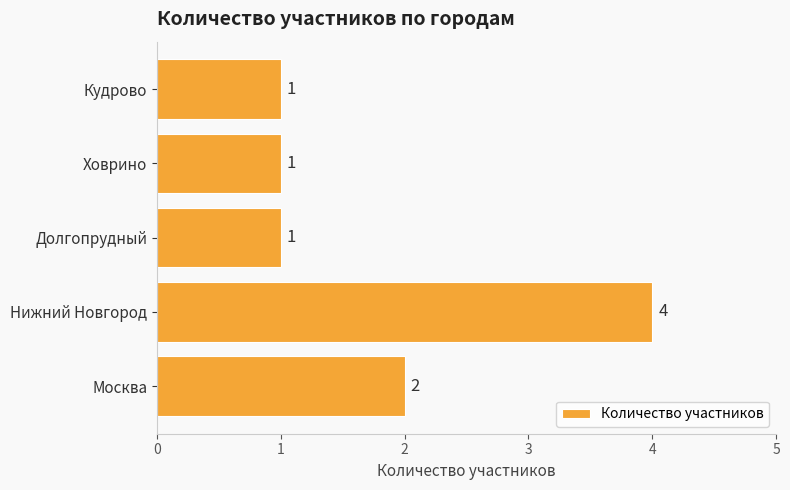

Count the values in the range 1 to 2.

4